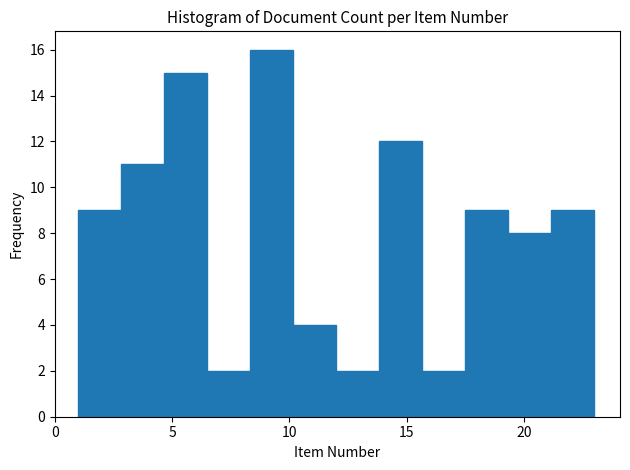

Around what value on the x-axis is the tallest bar? Give the approximate position of its centre, as read against the axis.

9.5